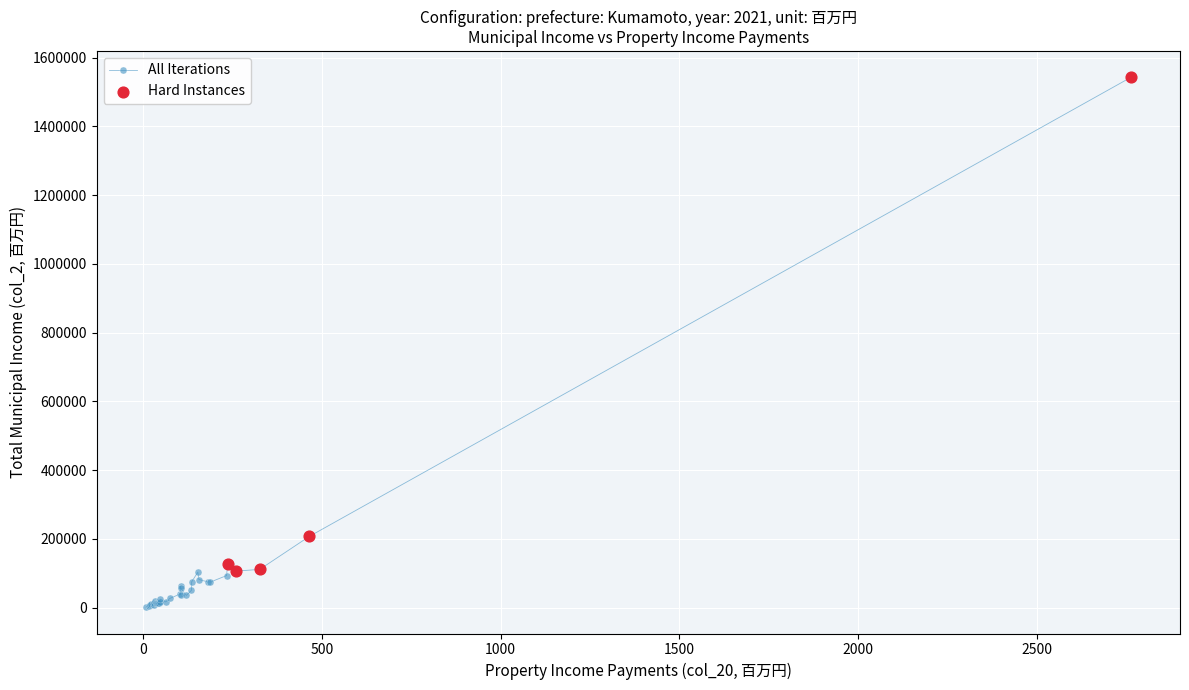

What is the greatest value displayed?

1542209.1